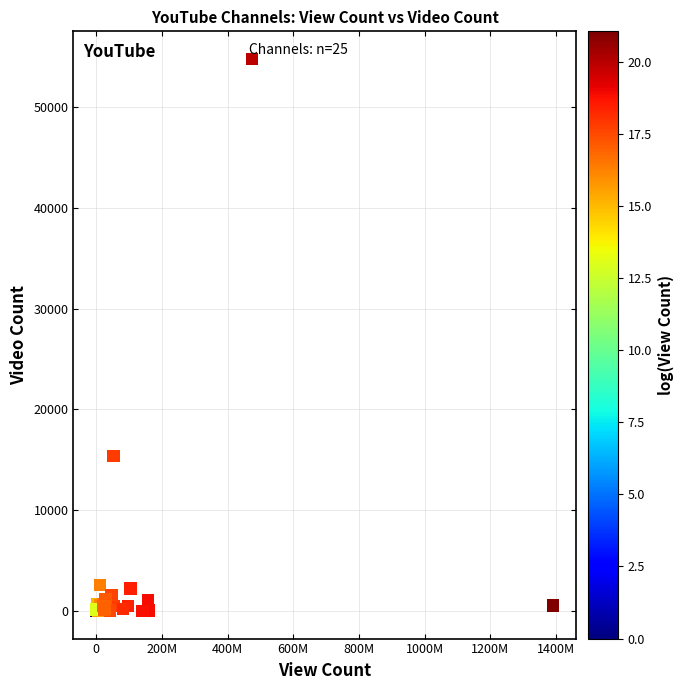

What Y value in the scatter plot is closest to 27383?

15382